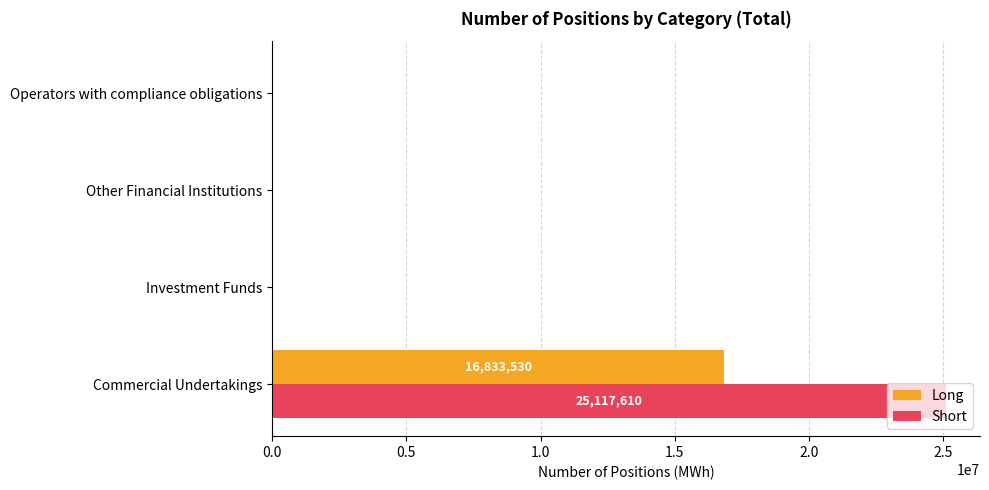

Which series changed the most between Commercial Undertakings and Investment Funds?

Short